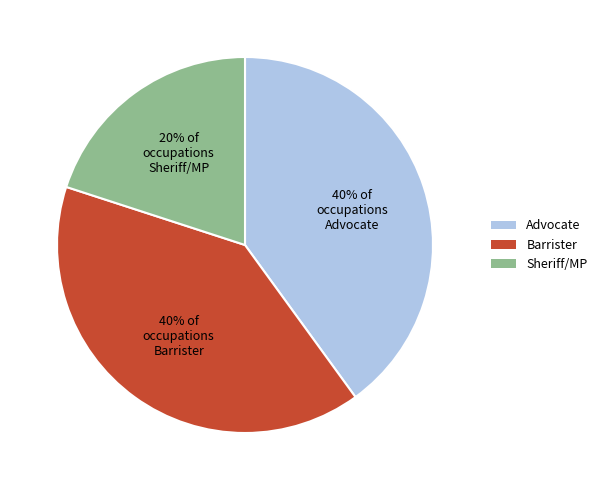

Approximately how many times larger is the value at Barrister compared to Sheriff/MP?

2.0